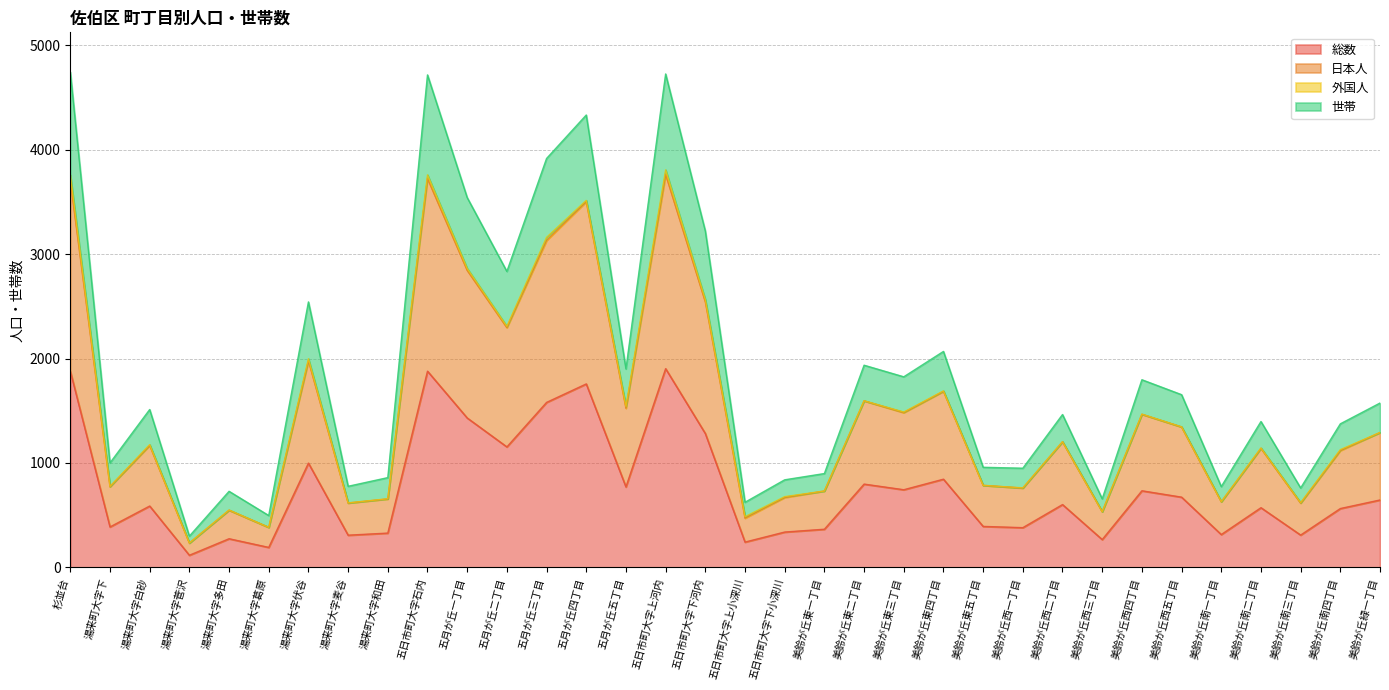

What is the total value across all series at 美鈴が丘東一丁目?

899